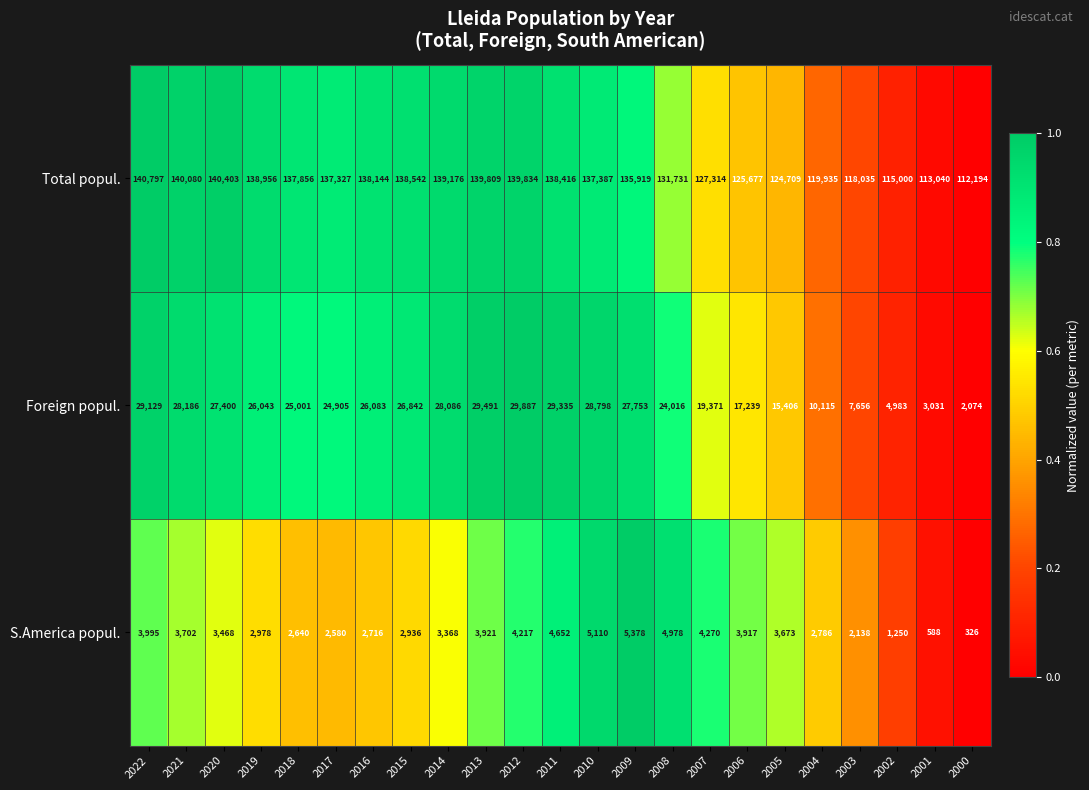

List the series in order of their peak value, lowest first.

S.America popul., Foreign popul., Total popul.